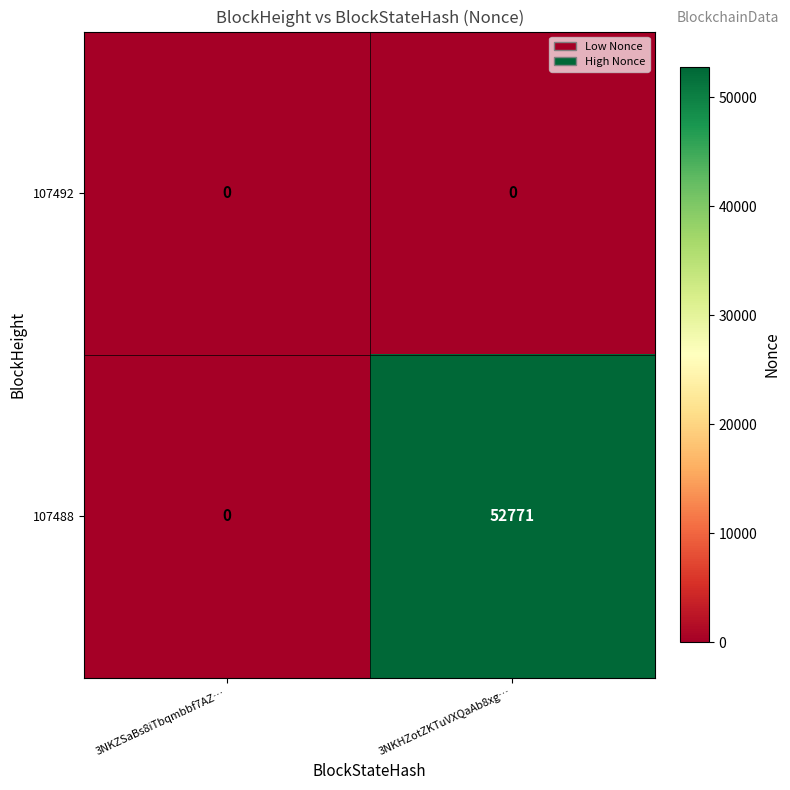

Reading left to right, extract all data points from this chart.

107492: 3NKZSaBs8iTbqmbbf7AZ…=0	3NKHZotZKTuVXQaAb8xg…=0
107488: 3NKZSaBs8iTbqmbbf7AZ…=0	3NKHZotZKTuVXQaAb8xg…=52771